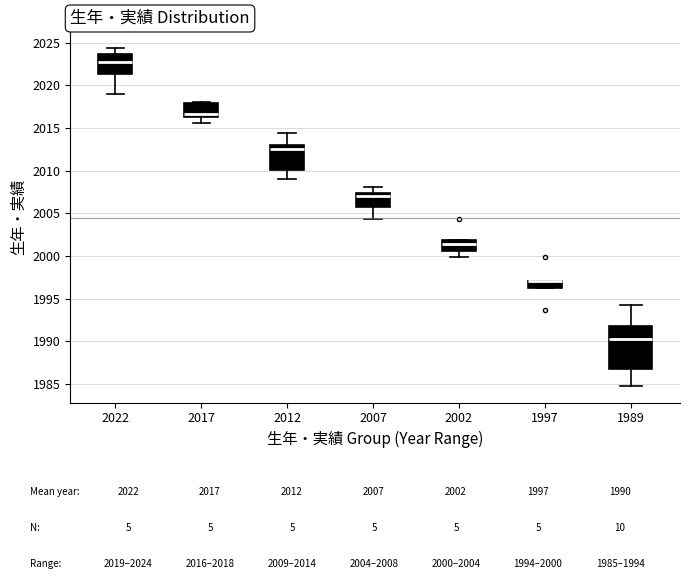

Reading left to right, read every box against the y-axis: the position of its median line, the range the box covers, and the ends of its whiskers. The values are not printed on the chart, so give them approximately, as read against the axis.

2022: median 2022.5, box 2021.5 to 2023.5, whiskers 2019.0 to 2024.5
2017: median 2016.5 (just above the box's lower edge), box 2016.5 to 2018.0, whiskers 2015.5 to 2018.0
2012: median 2012.5, box 2010.0 to 2013.0, whiskers 2009.0 to 2014.5
2007: median 2007.0, box 2006.0 to 2007.5, whiskers 2004.5 to 2008.0
2002: median 2001.5, box 2000.5 to 2002.0, whiskers 2000.0 to 2002.0
1997: median 1997.0 (drawn on the box's upper edge), box 1996.5 to 1997.0, whiskers 1996.5 to 1997.0
1989: median 1990.5, box 1987.0 to 1992.0, whiskers 1985.0 to 1994.5